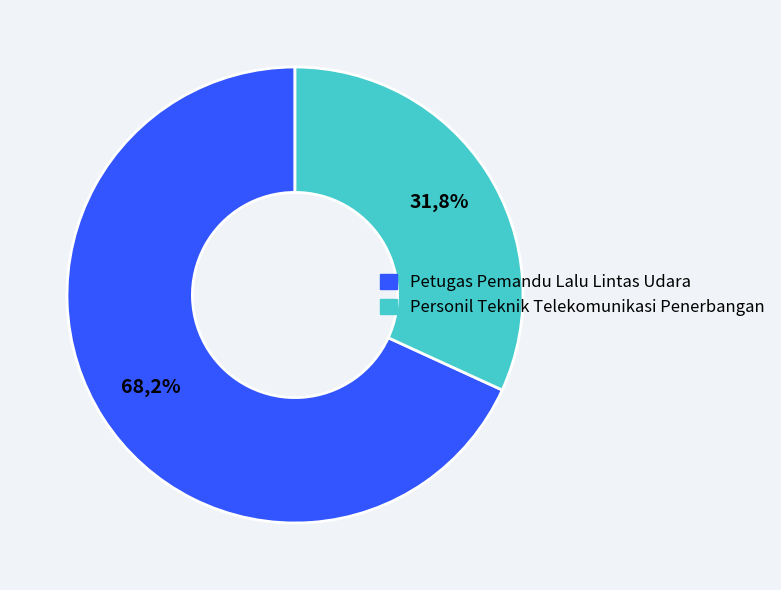

Which category has the biggest portion of the pie?

Petugas Pemandu  Lalu Lintas Udara